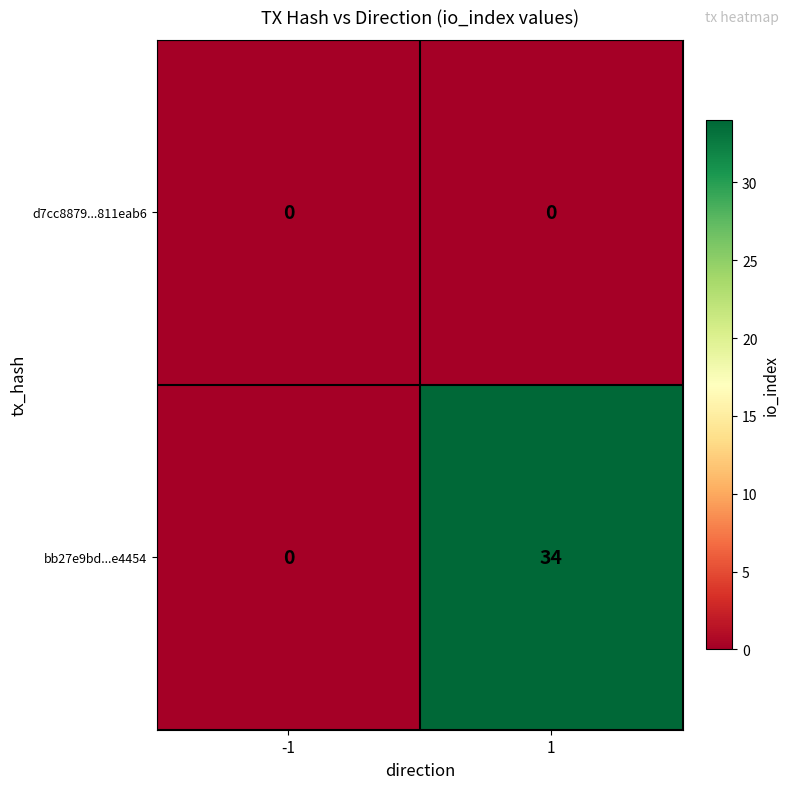

Which series has the largest range (max minus min)?

bb27e9bd...e4454